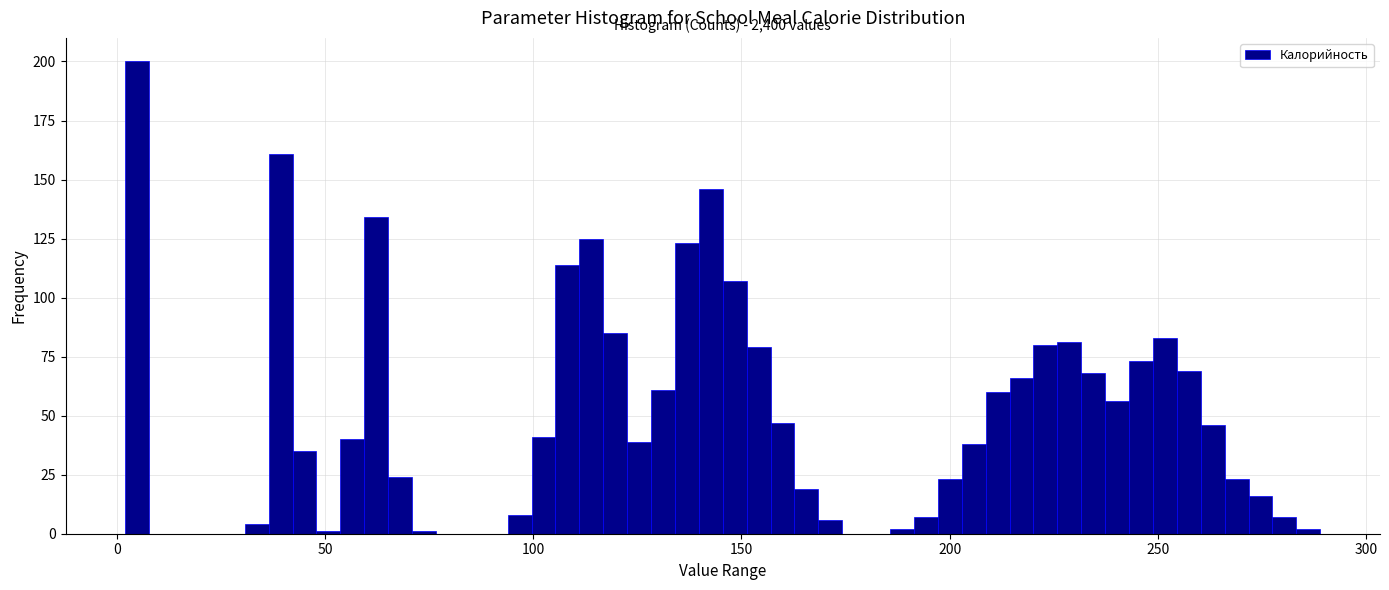

Around what value on the x-axis is the tallest bar? Give the approximate position of its centre, as read against the axis.

5